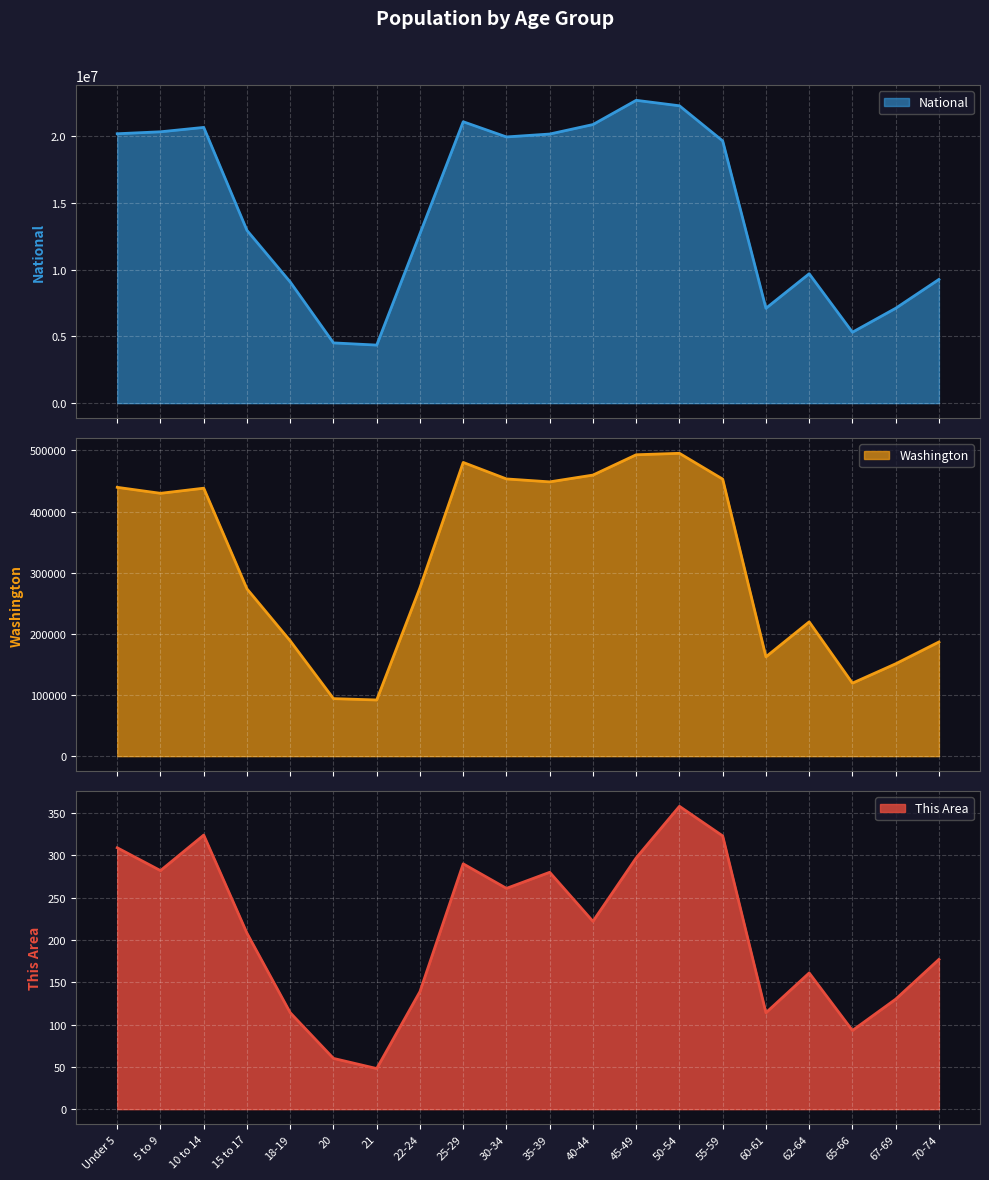

Between Under 5 and 45-49, which is larger?

Under 5